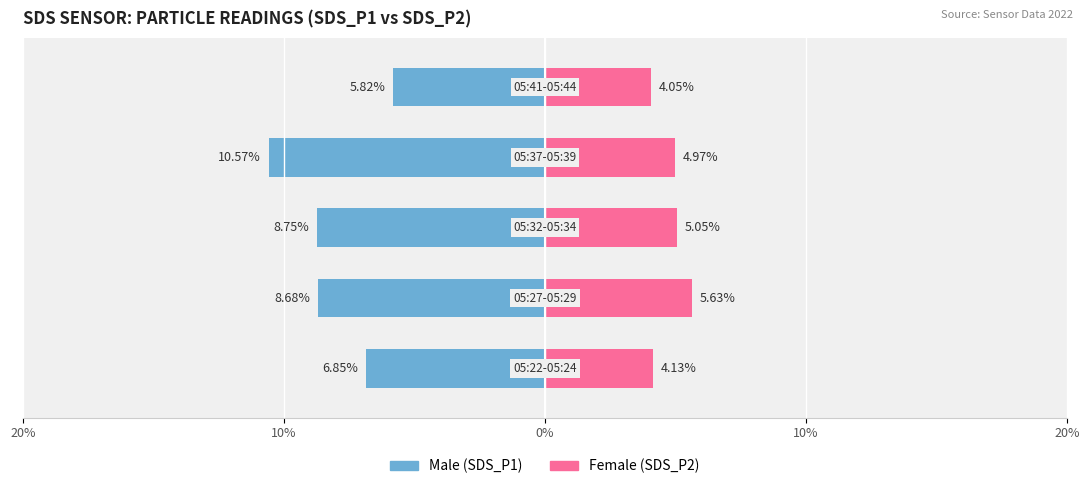

The value of Male at 10% is -8.7. True or false?

True